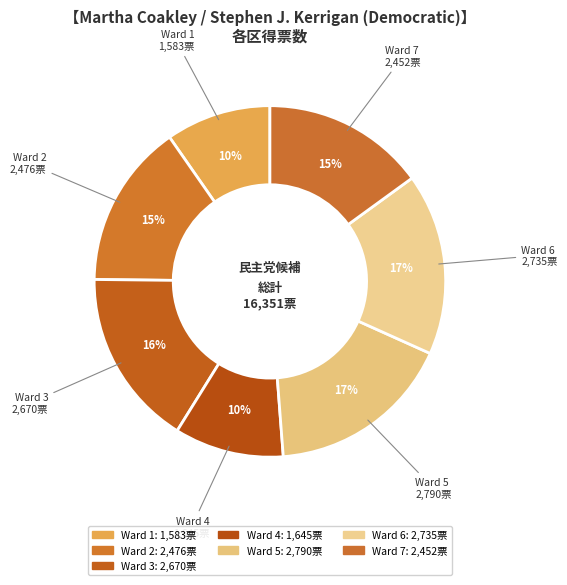

Which category has the biggest portion of the pie?

Ward 5